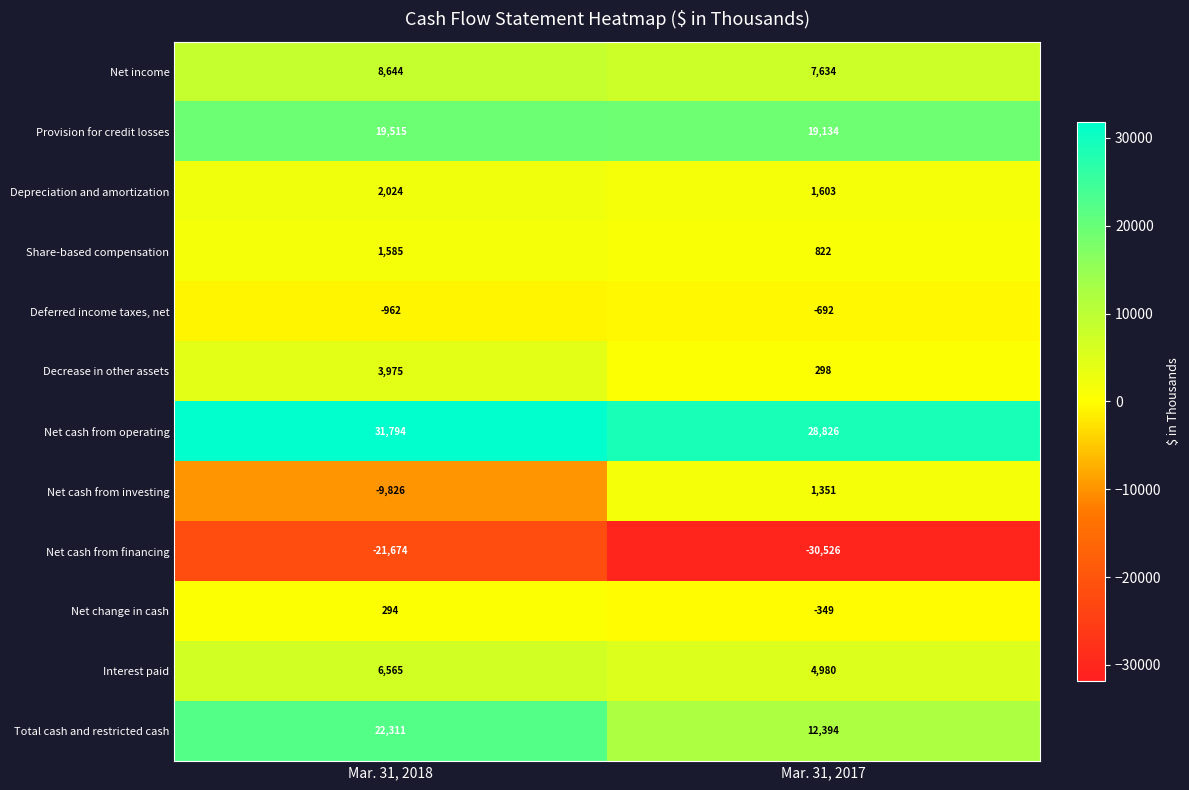

Which series has the widest spread of values?

Net cash from investing